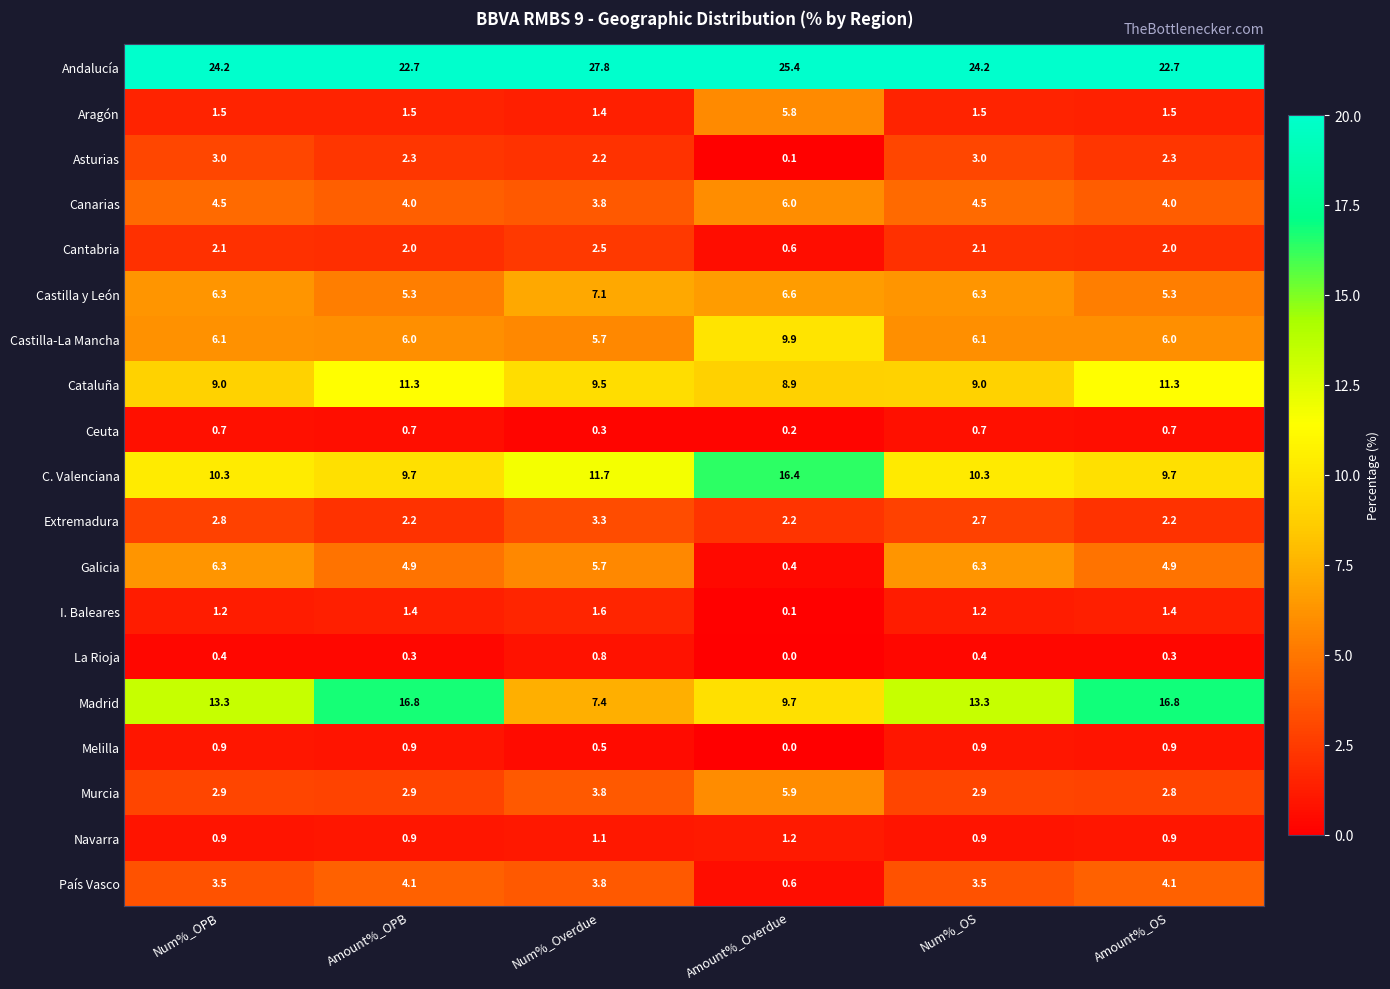

What is the total value across all series at Amount%_OPB?

99.9